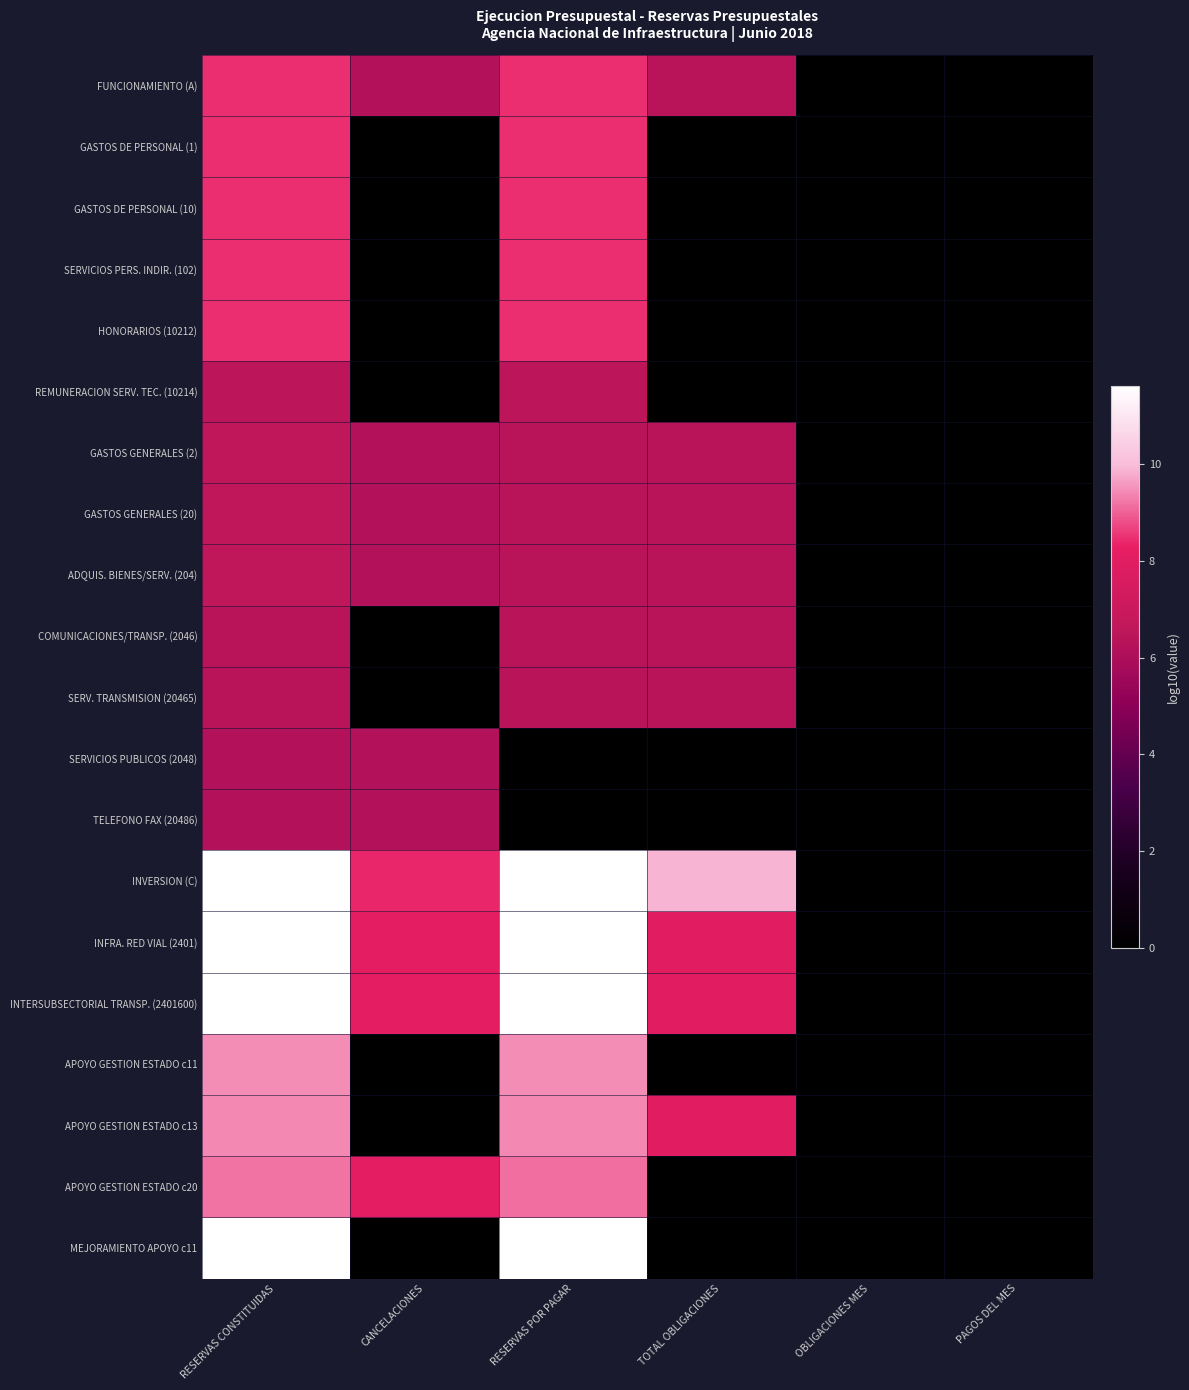

Which has a higher value, RESERVAS POR PAGAR or OBLIGACIONES MES?

RESERVAS POR PAGAR